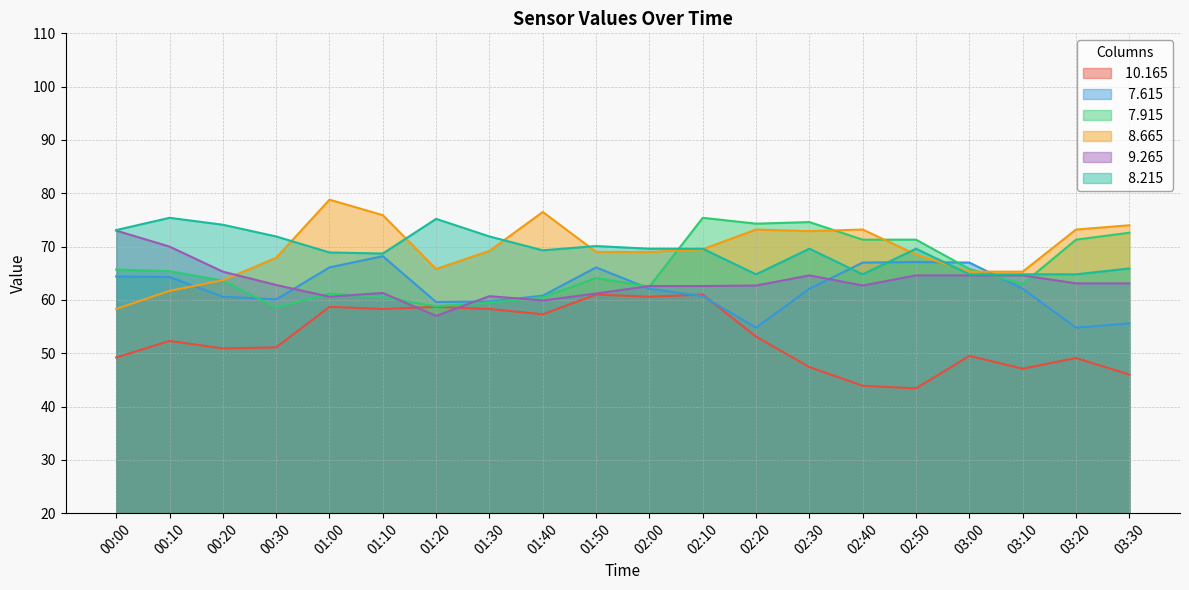

What are all the series names shown in the legend?

 10.165,   7.615,   7.915,   8.665,   9.265,   8.215